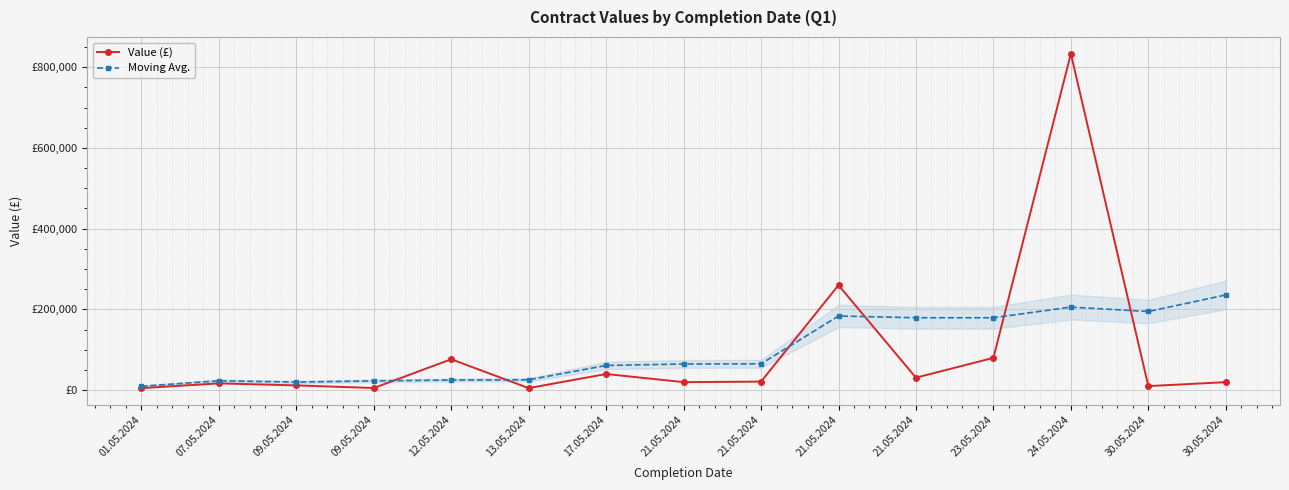

Reading right to left, what are all the values shown in this chart?

Value (£): 19780.0	10000.0	833497.8	80000.0	30836.8	260000.0	21136.0	19789.0	40000.0	5000.0	76567.0	5245.0	11740.0	16700.0	5000.0
Moving Avg.: 235819.4	194822.9	205685.8	179321.5	179322.8	183608.5	65251.7	64761.3	61105.3	25639.6	25005.9	22893.1	20042.0	23050.4	9671.2